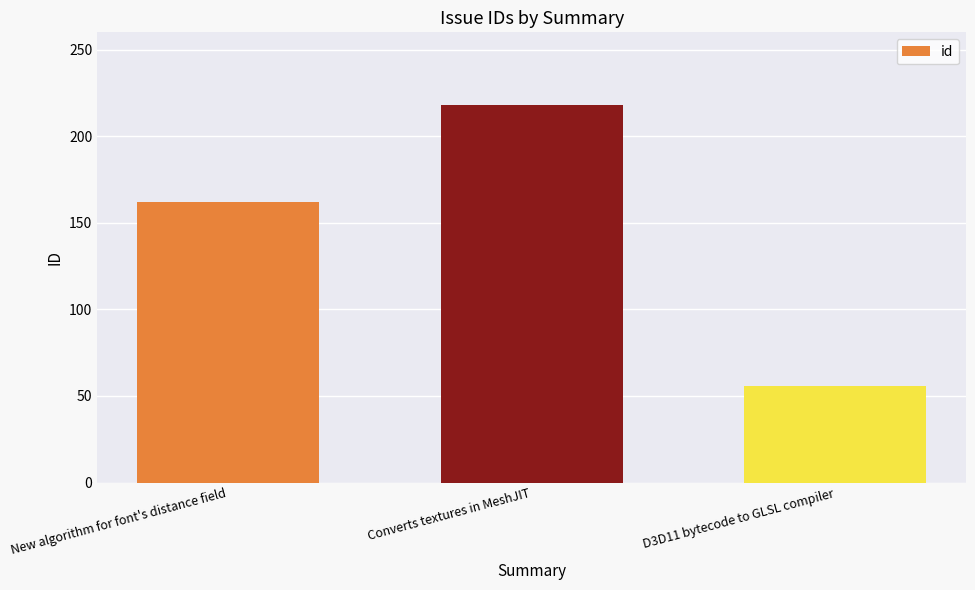

List the labels in order of value, smallest first.

D3D11 bytecode to GLSL compiler, New algorithm for font's distance field, Converts textures in MeshJIT